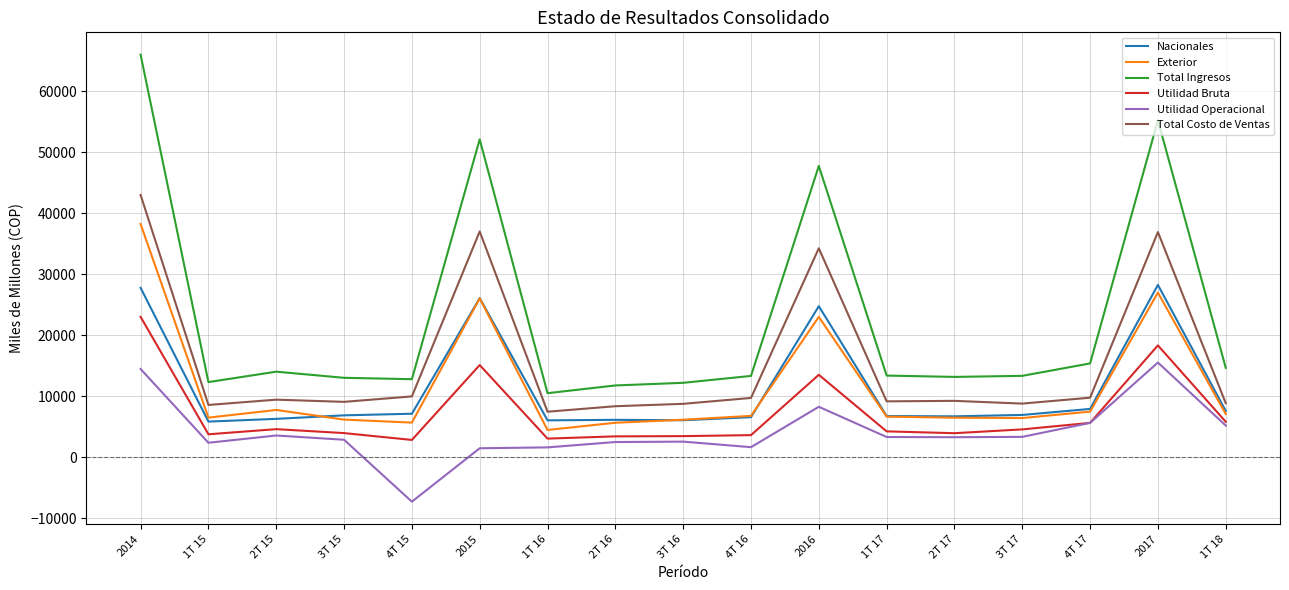

What is the difference between the second highest and second lowest values in the Utilidad Operacional series?

12993